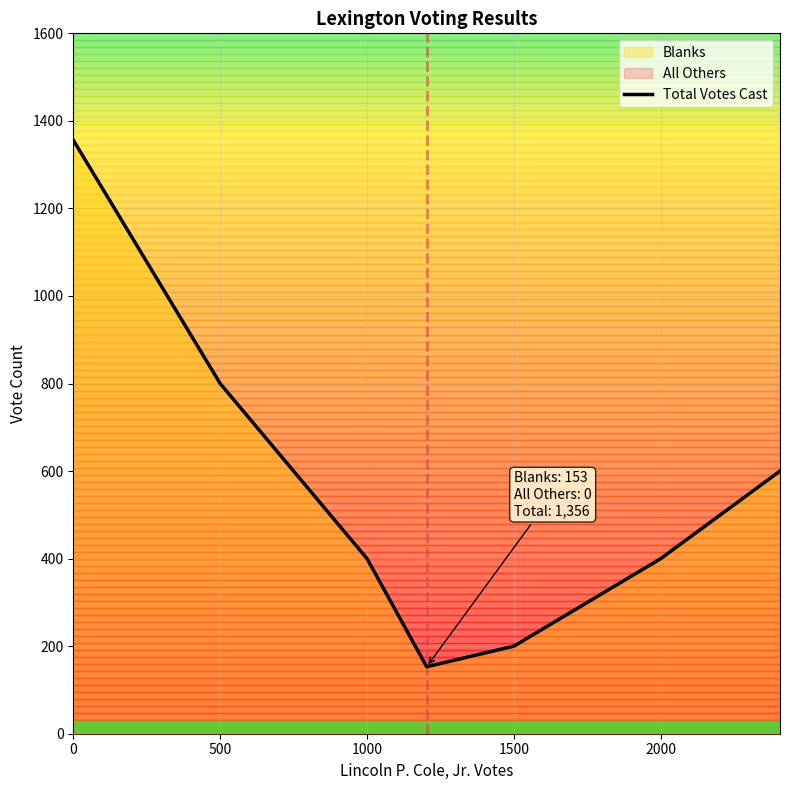

Is it true that the value at 1000 is 400?

True